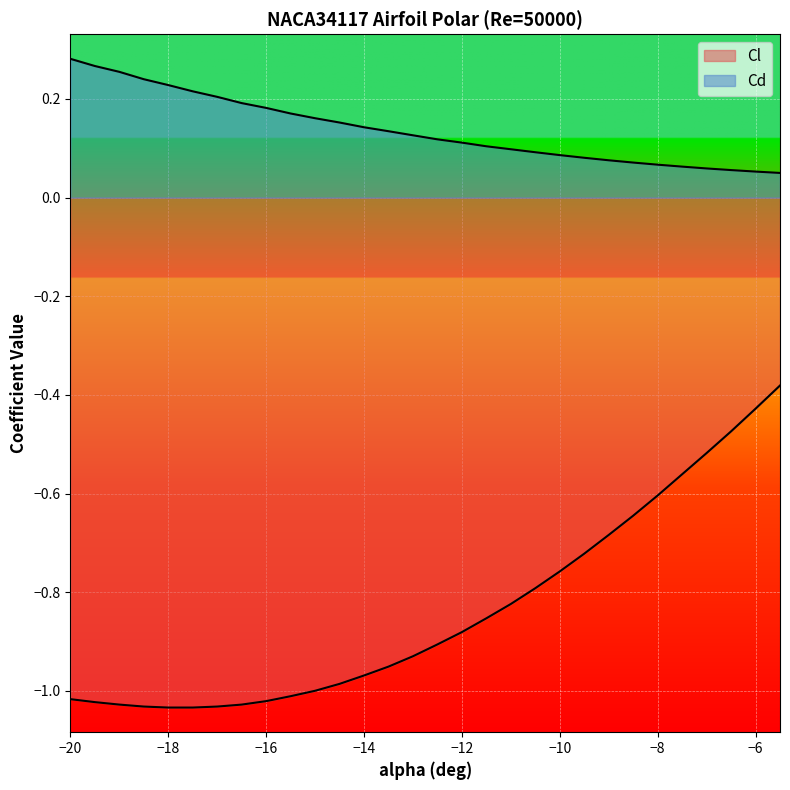

What is the difference between the maximum and minimum values in the Cd series?

0.2